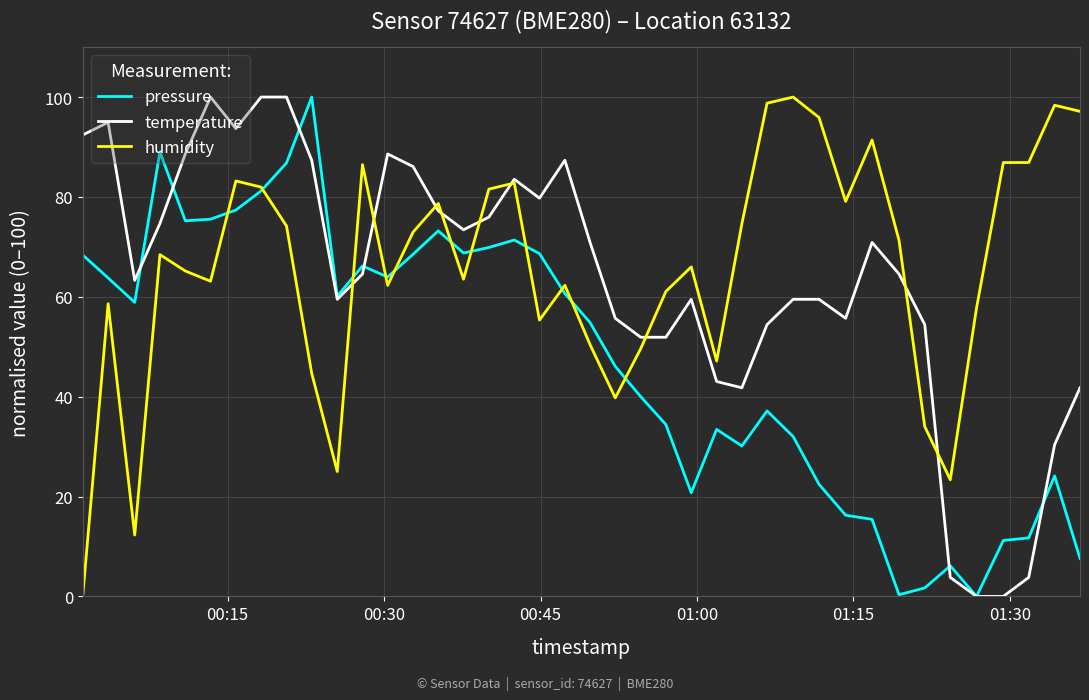

What is the maximum value for pressure?

100.0